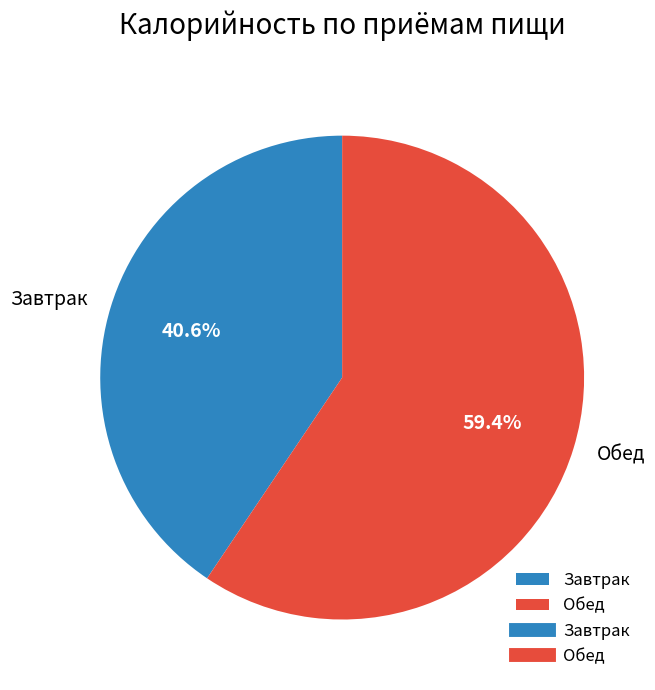

Is there a majority slice in this chart?

Yes